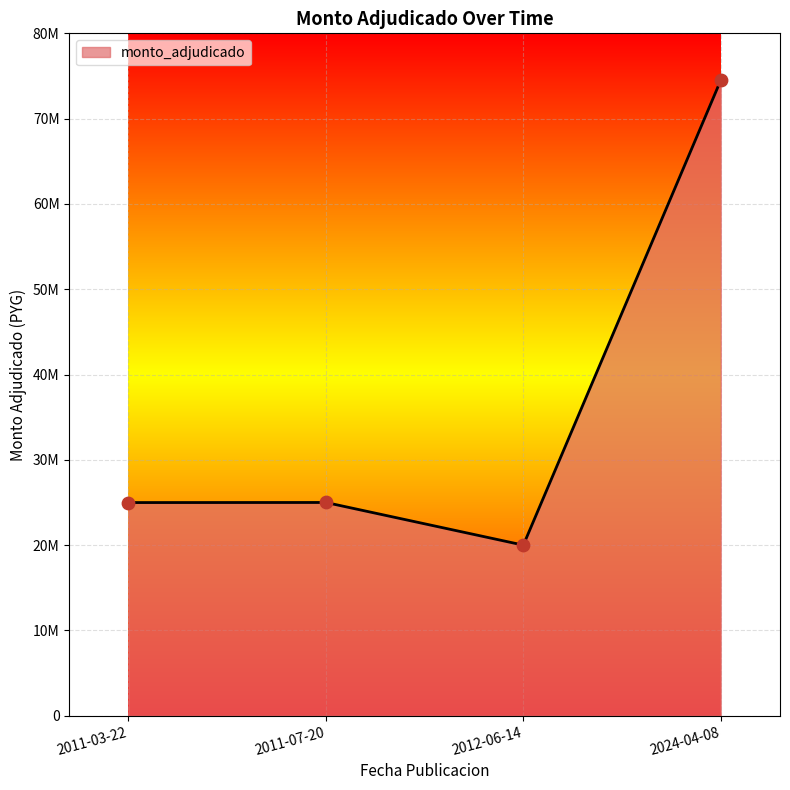

Between 2011-03-22 and 2011-07-20, which is larger?

2011-07-20